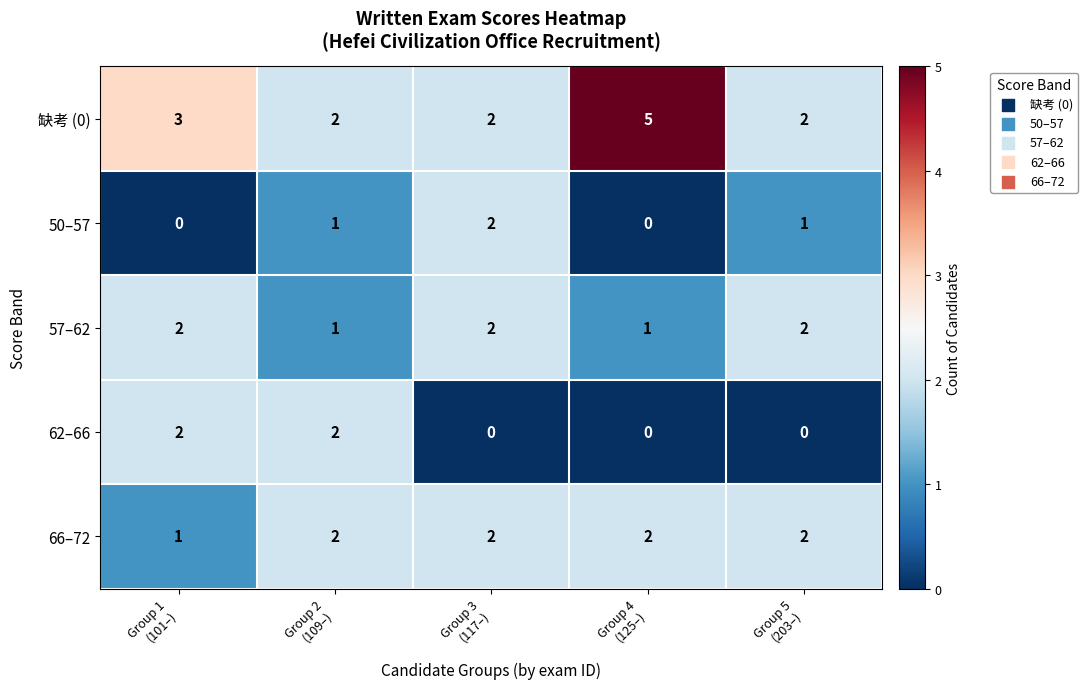

How many data points does each series have?

5